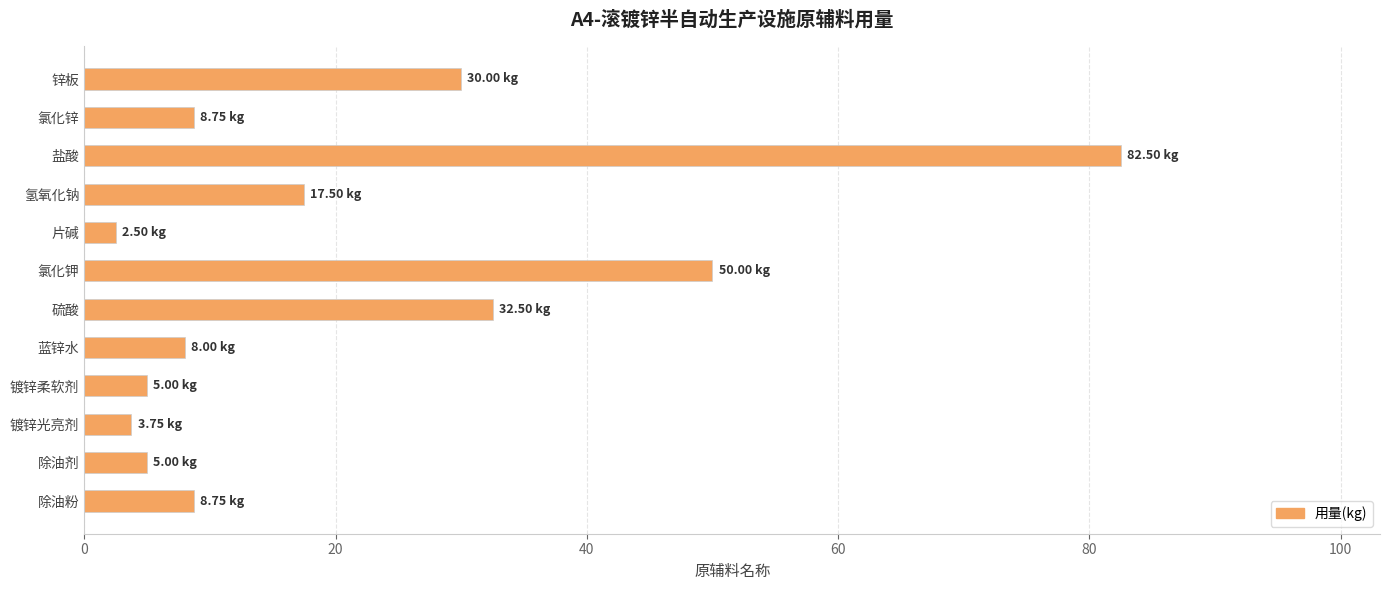

What is the minimum value shown in the chart?

2.5